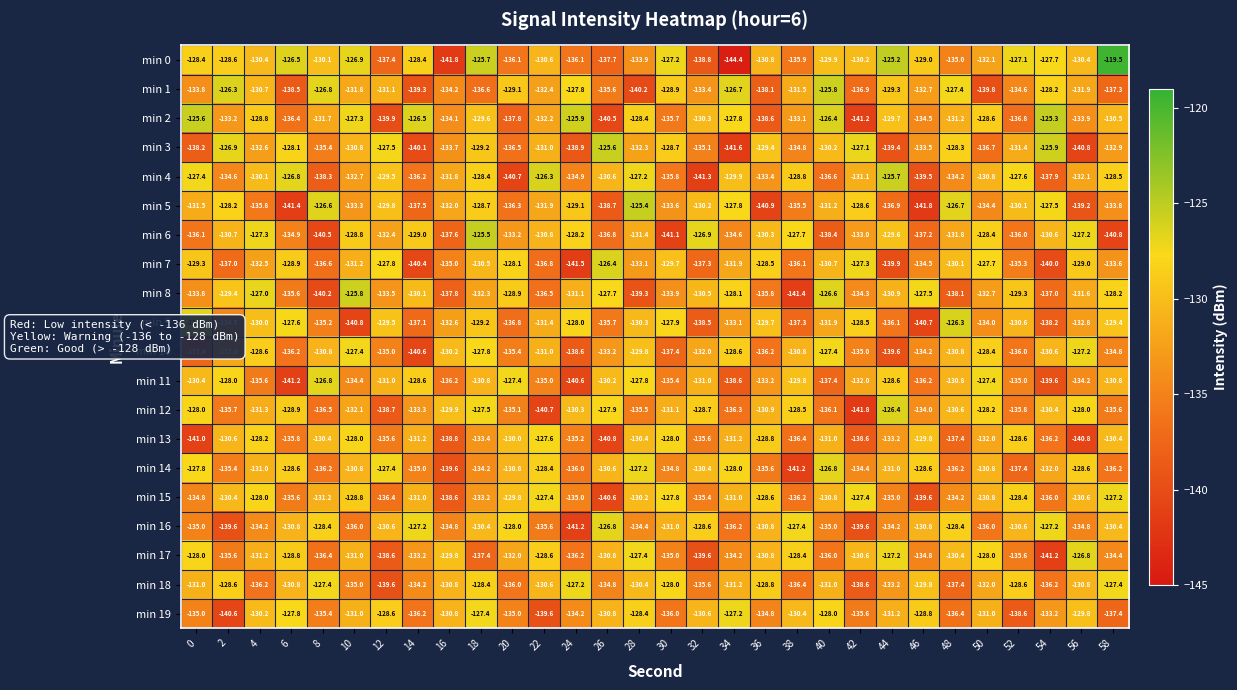

At which label does min 15 reach its peak?

58